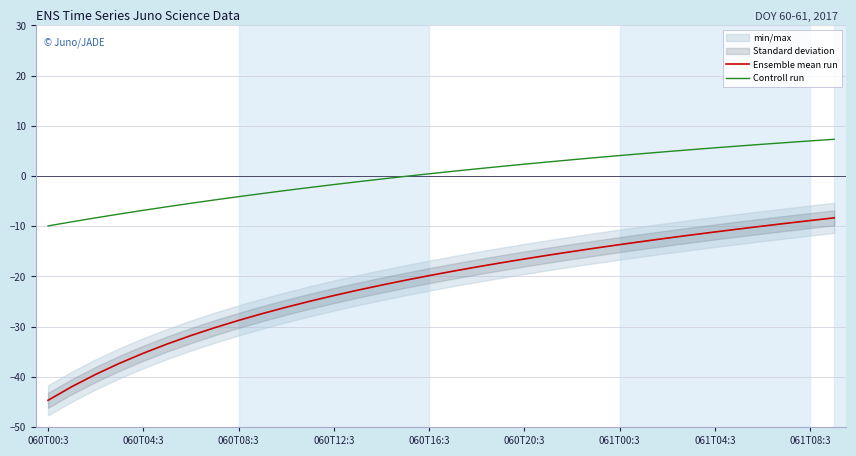

How many series are shown in this chart?

2